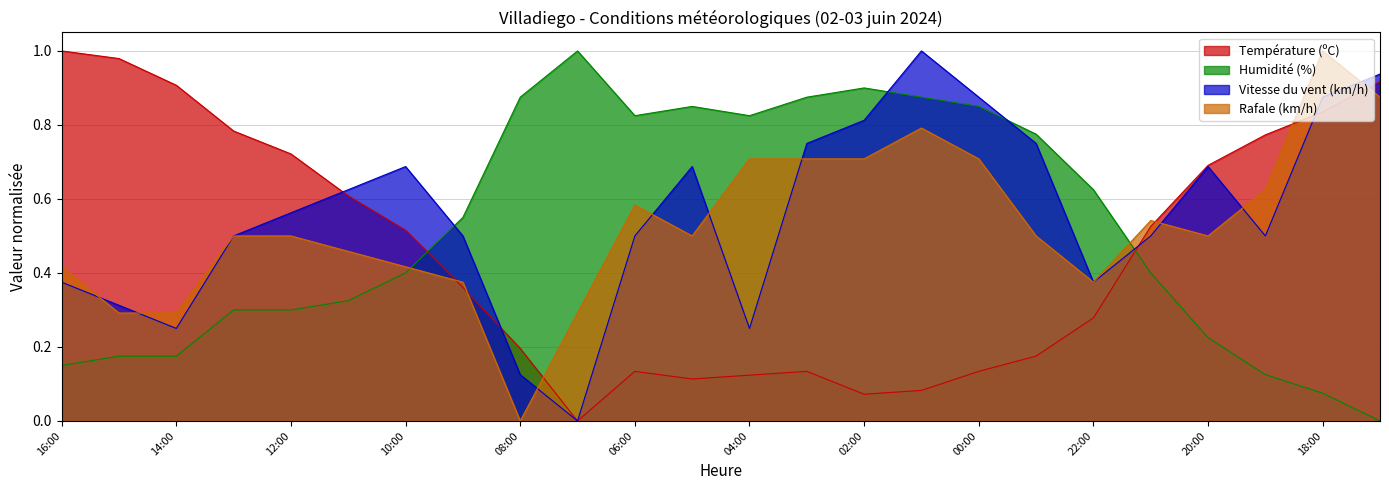

Does the chart have visible grid lines?

Yes